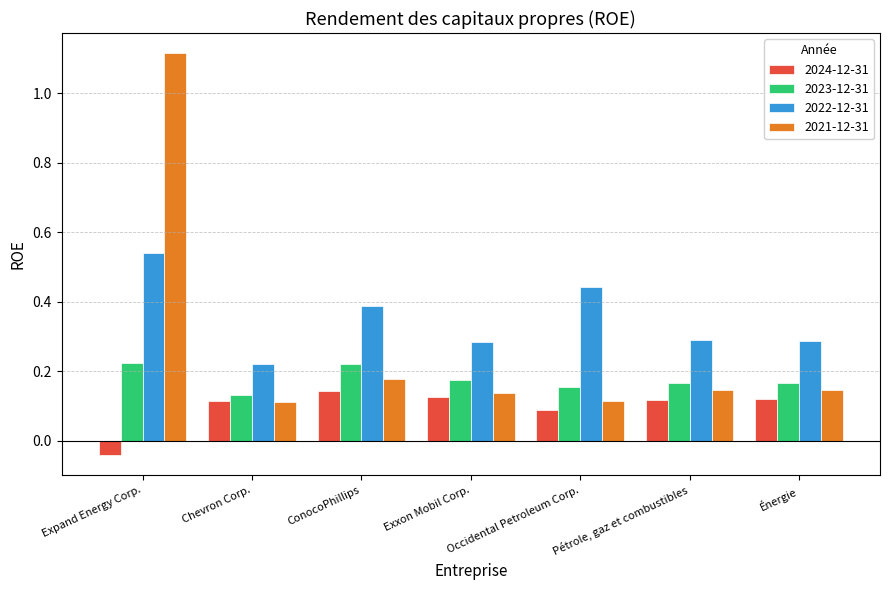

Rank the series by their average value, from highest to lowest.

2022-12-31, 2021-12-31, 2023-12-31, 2024-12-31